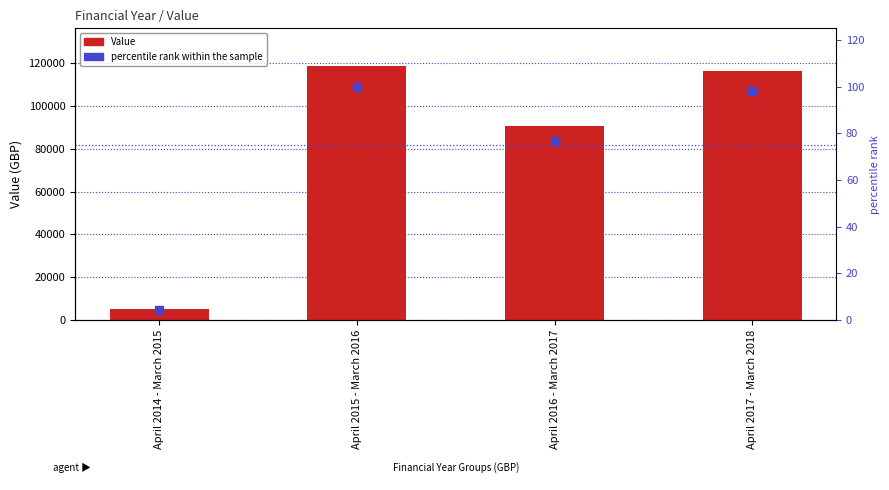

Which series contains the lowest Y value?

percentile rank within the sample